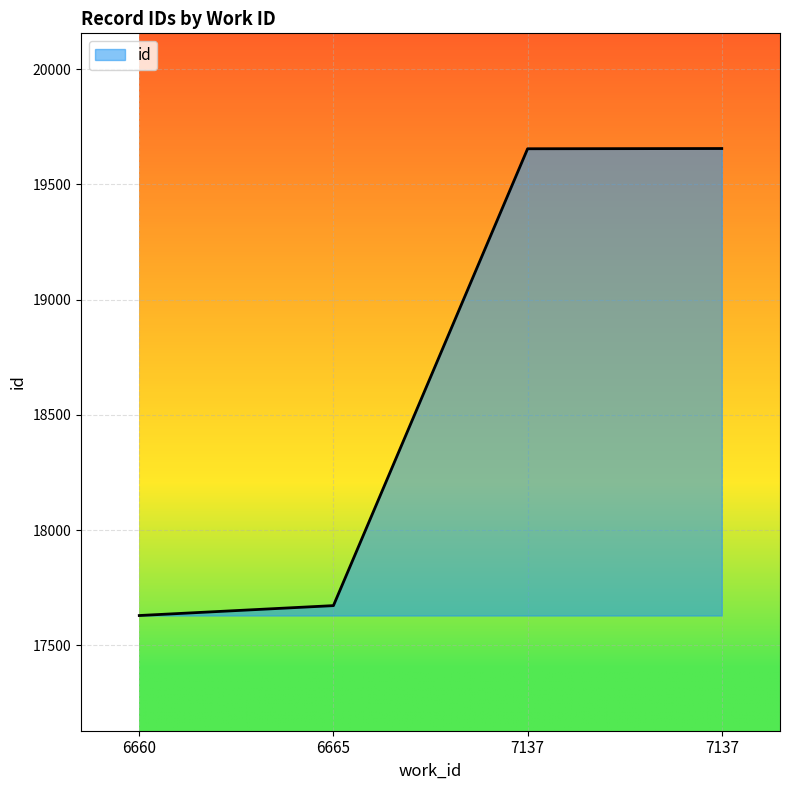

How many lines are shown in the chart?

1